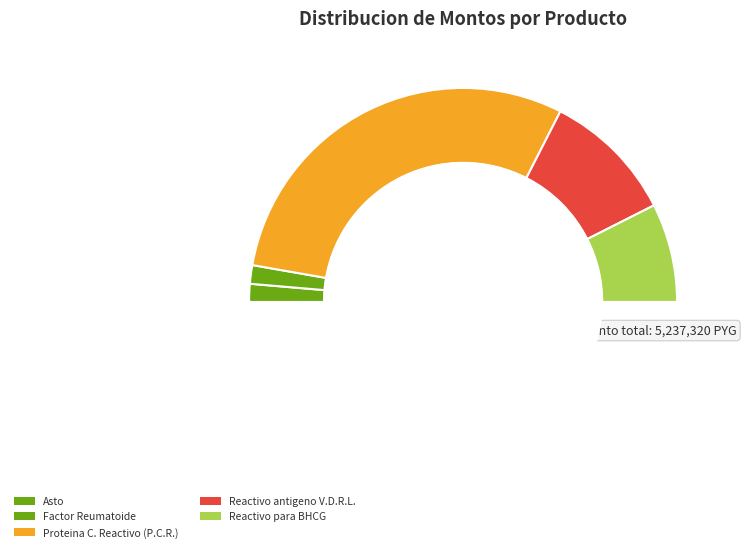

Is there any slice that represents more than half of the pie?

Yes